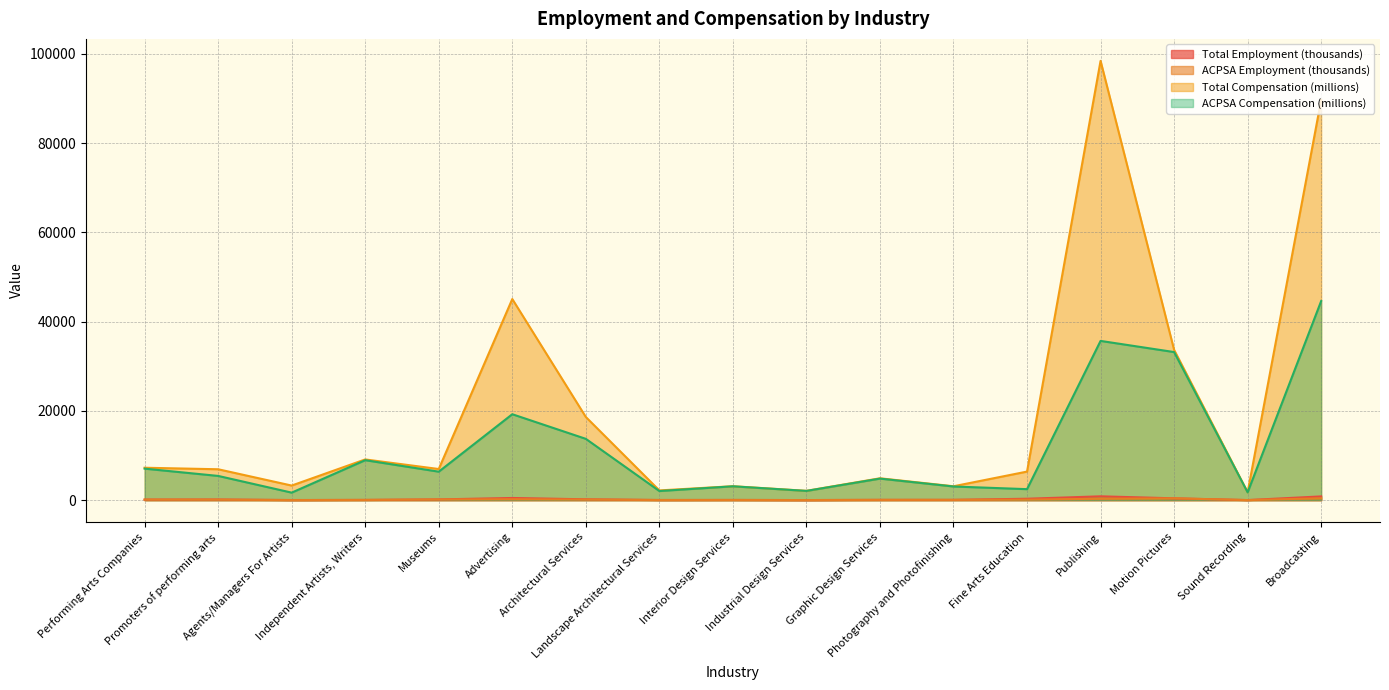

Which has a higher value, Architectural Services or Sound Recording?

Architectural Services